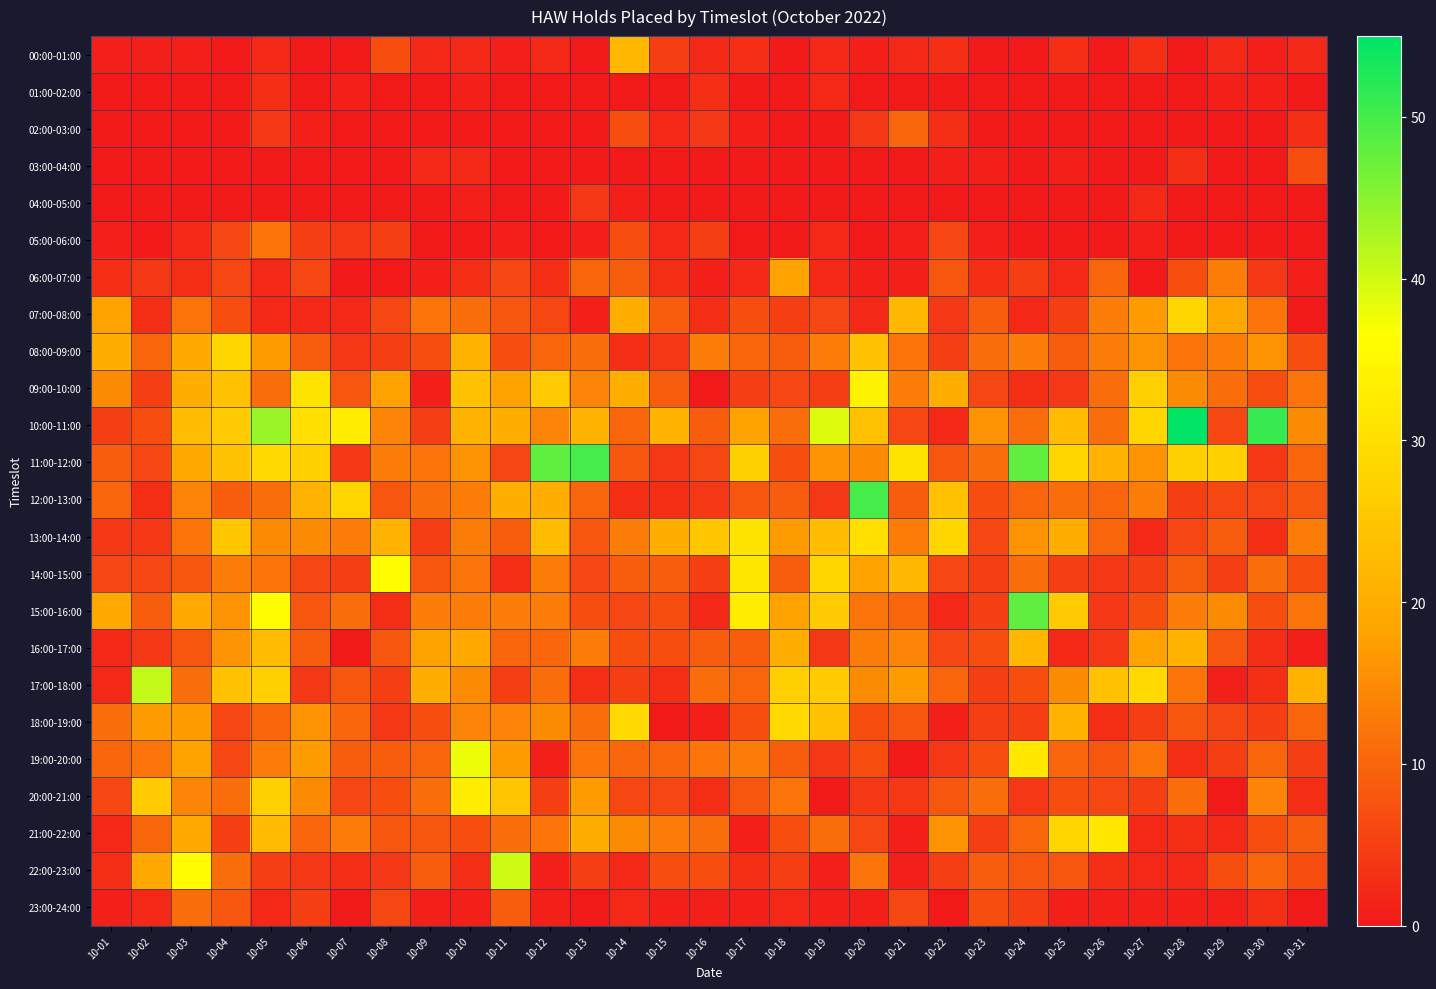

At which category does the chart reach its minimum across all series?

10-04